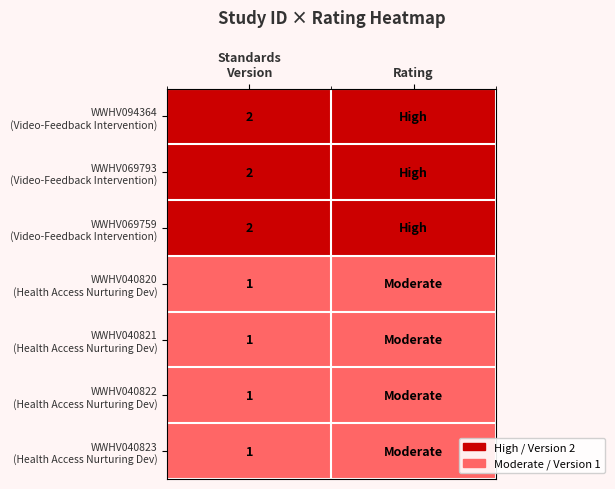

Which category has the lowest value in the WWHV040822 (Health Access Nurturing Dev) series?

Standards Version